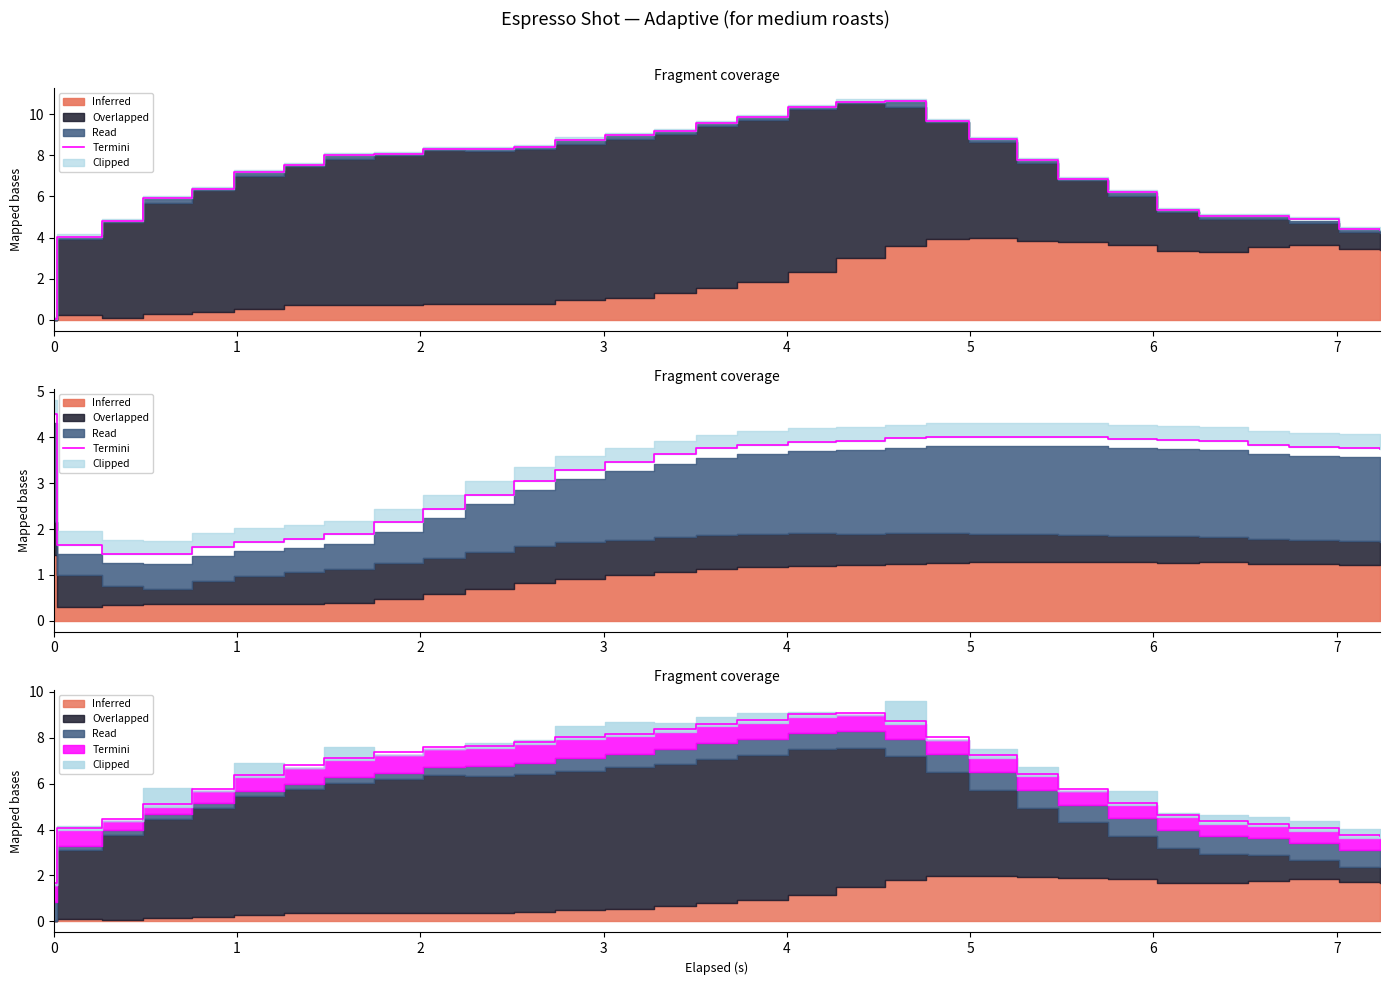

Where is the data nearest to the value 2?

7